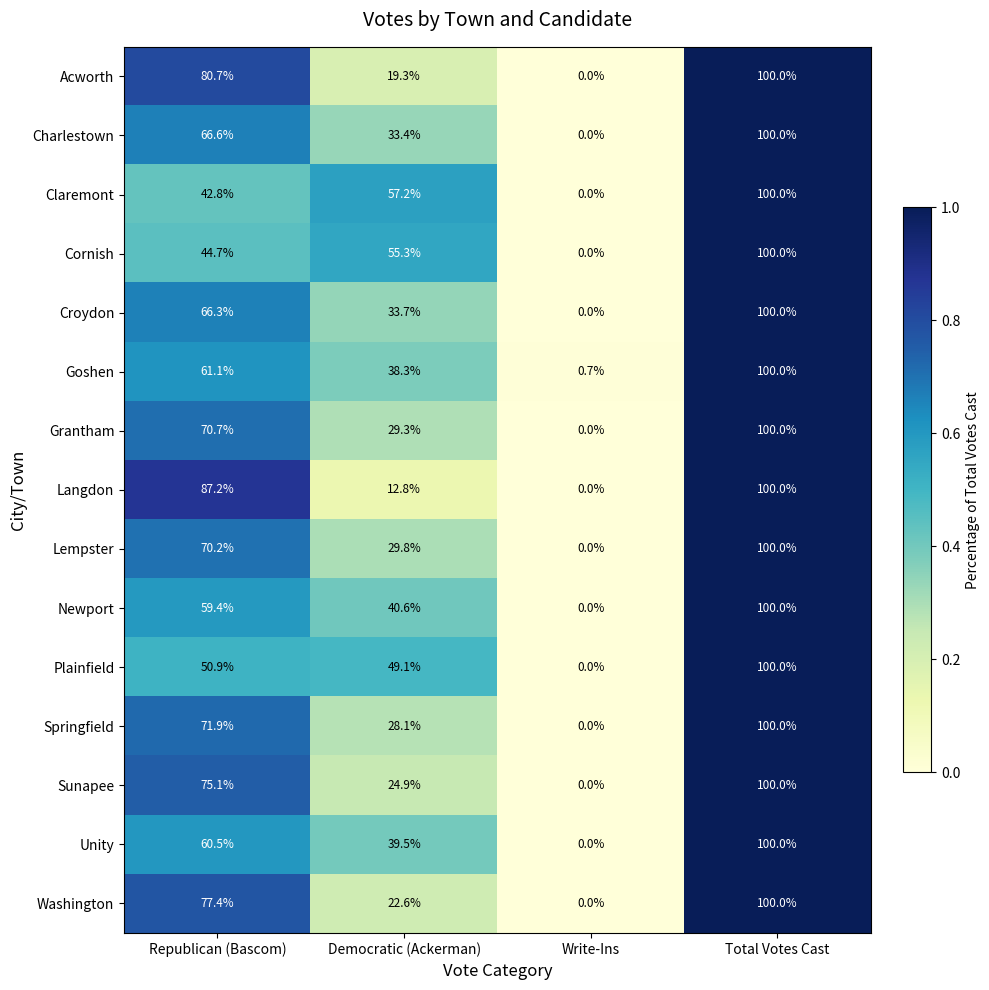

Rank the series at Democratic (Ackerman) from highest to lowest value.

Claremont, Cornish, Plainfield, Newport, Unity, Goshen, Croydon, Charlestown, Lempster, Grantham, Springfield, Sunapee, Washington, Acworth, Langdon